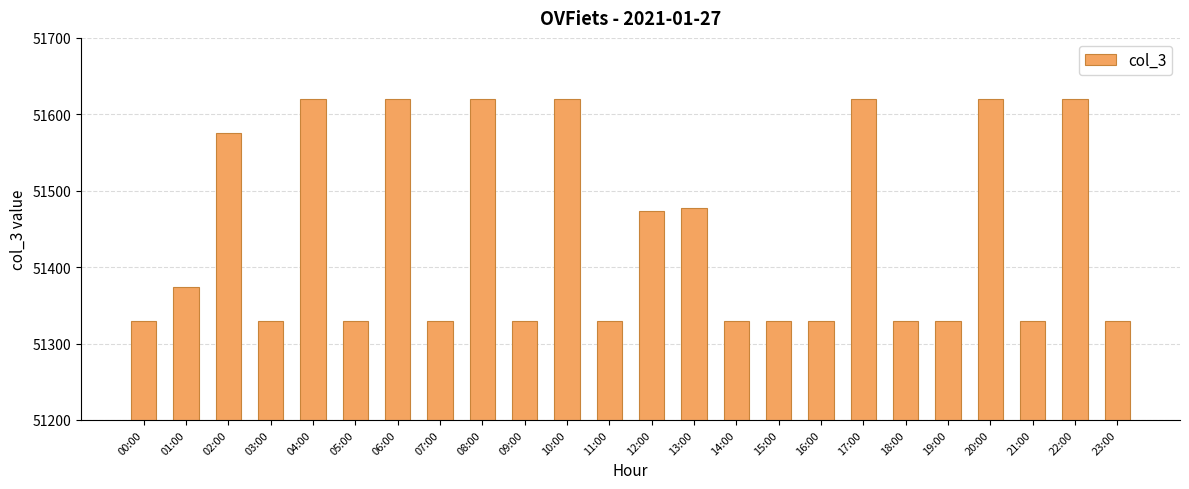

What is the greatest value displayed?

51620